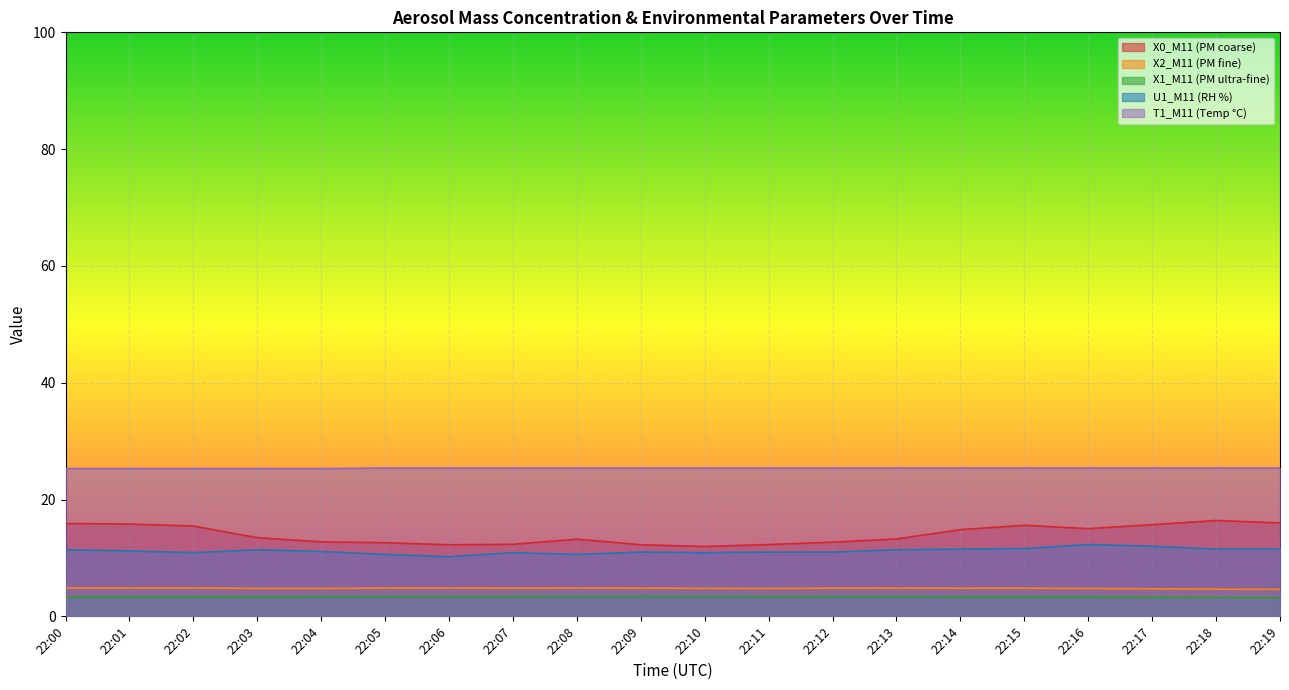

At which label does X1_M11 (PM ultra-fine) reach its peak?

22:09